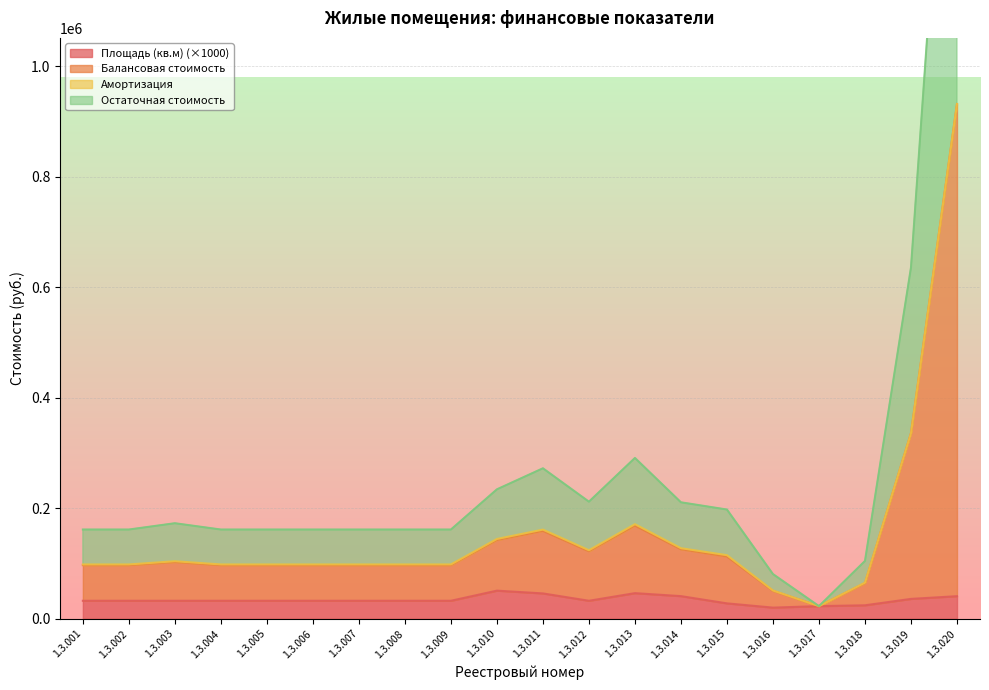

In Площадь (кв.м), how many points are lower than both neighbors (excluding endpoints)?

2